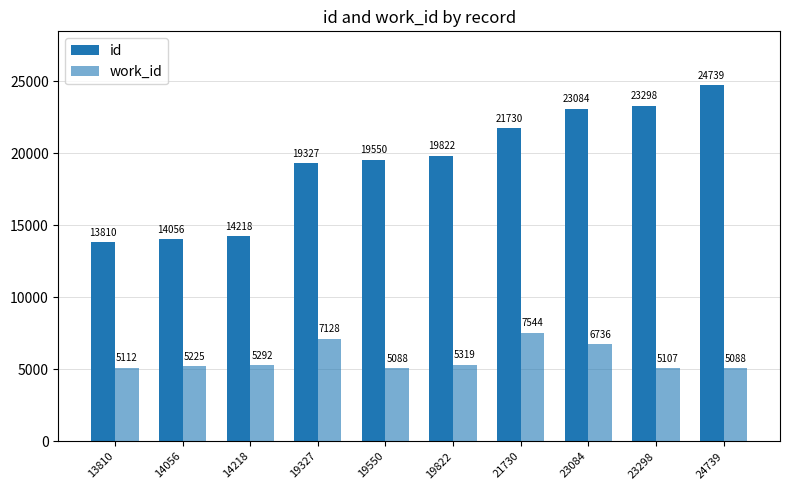

What is the spread (max minus min) of values at 19327?

12199